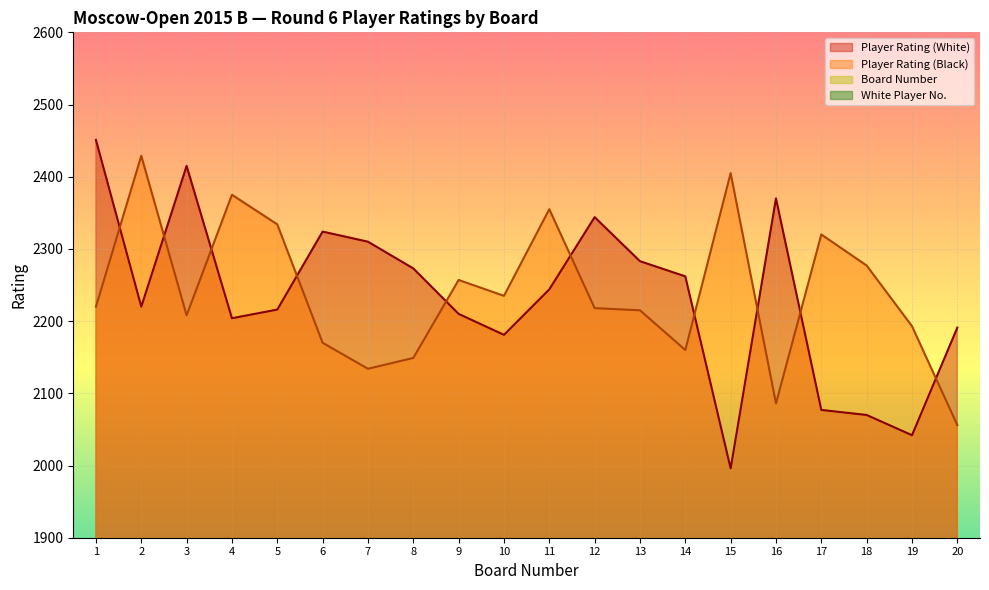

What is the maximum value for Player Rating (Black)?

2429